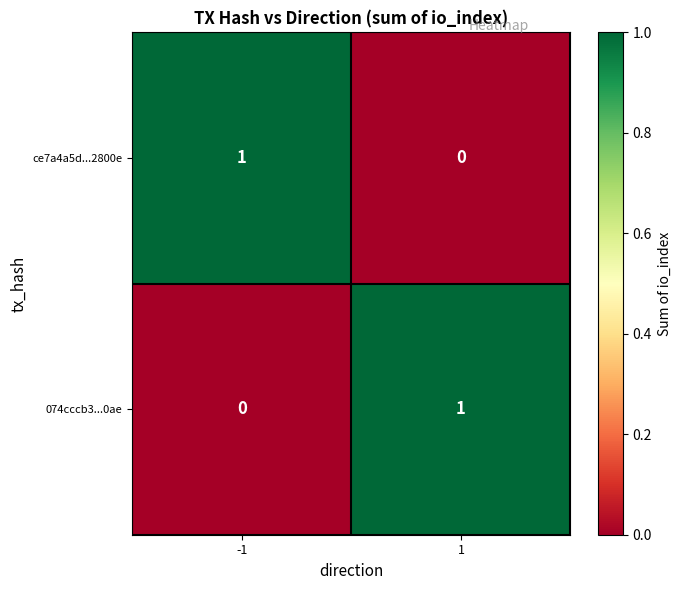

How many data points in ce7a4a5d...2800e are less than 1?

1